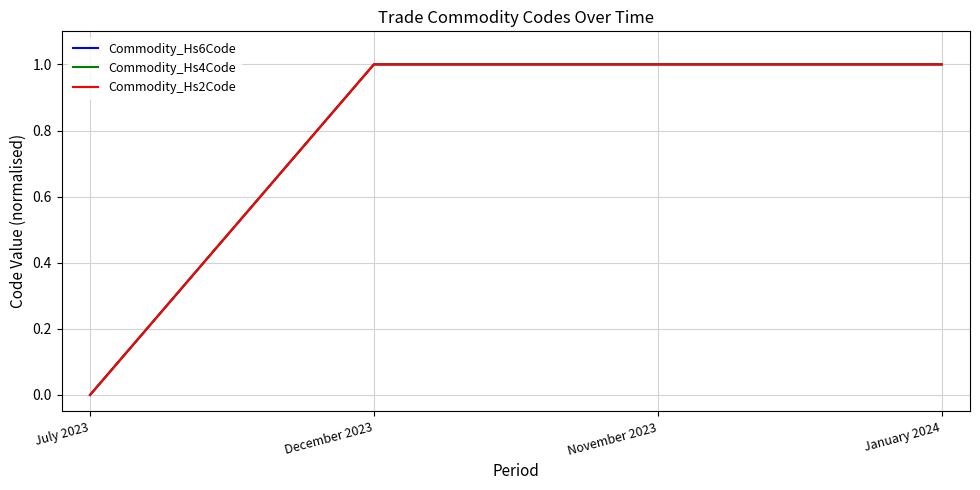

Is the value of Commodity_Hs6Code at July 2023 greater than the value of Commodity_Hs4Code at July 2023?

No